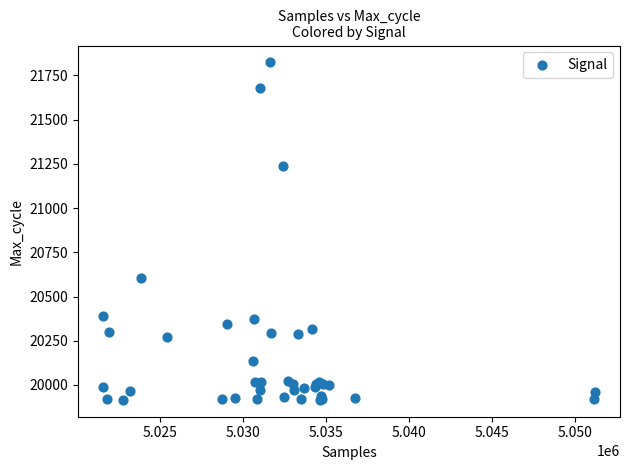

What Y value in the scatter plot is closest to 20869?

20606